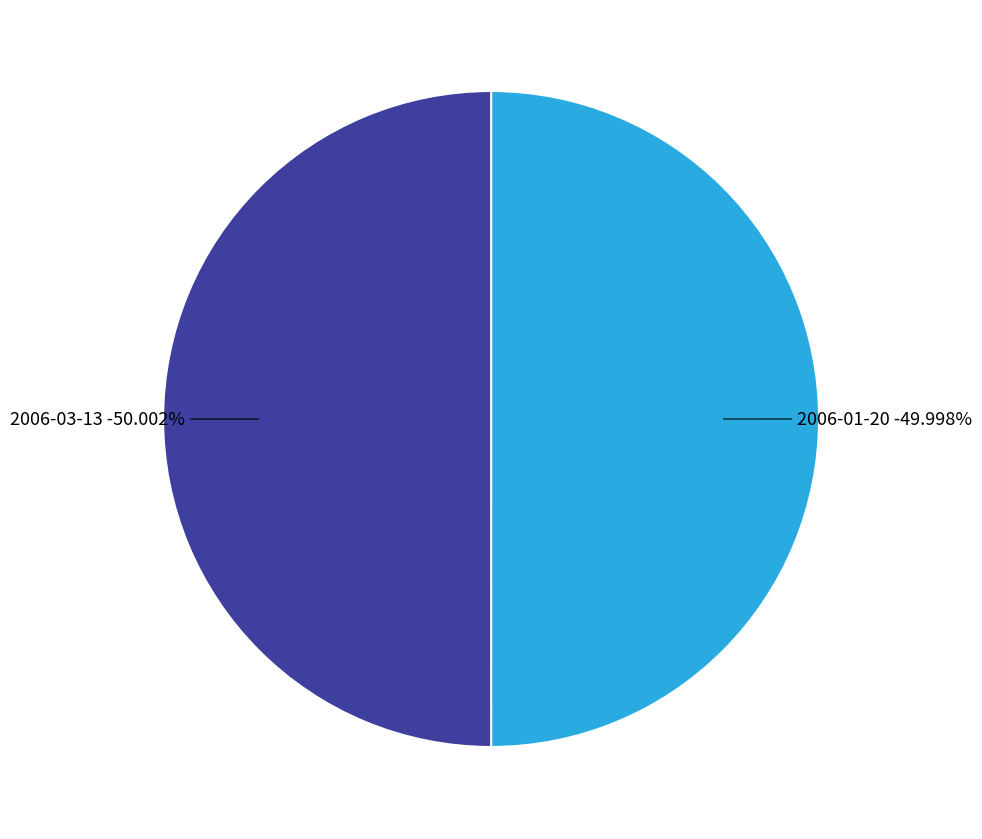

How many segments does this pie chart have?

2